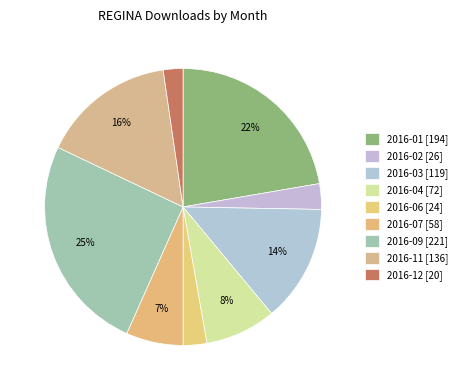

Is 2016-07 the majority of the pie?

No